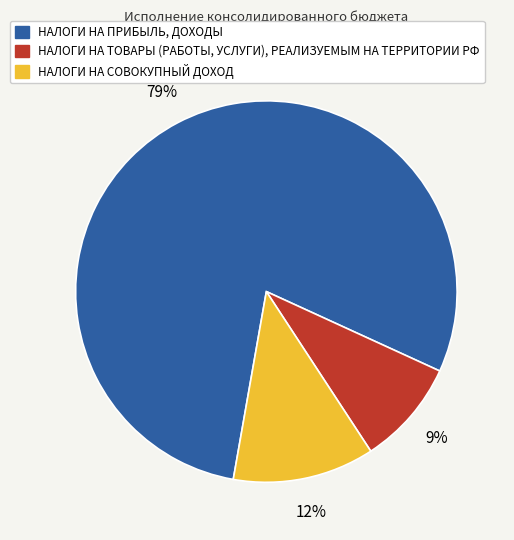

Rank the categories by value from lowest to highest.

НАЛОГИ НА ТОВАРЫ (РАБОТЫ, УСЛУГИ), НАЛОГИ НА СОВОКУПНЫЙ ДОХОД, НАЛОГИ НА ПРИБЫЛЬ, ДОХОДЫ